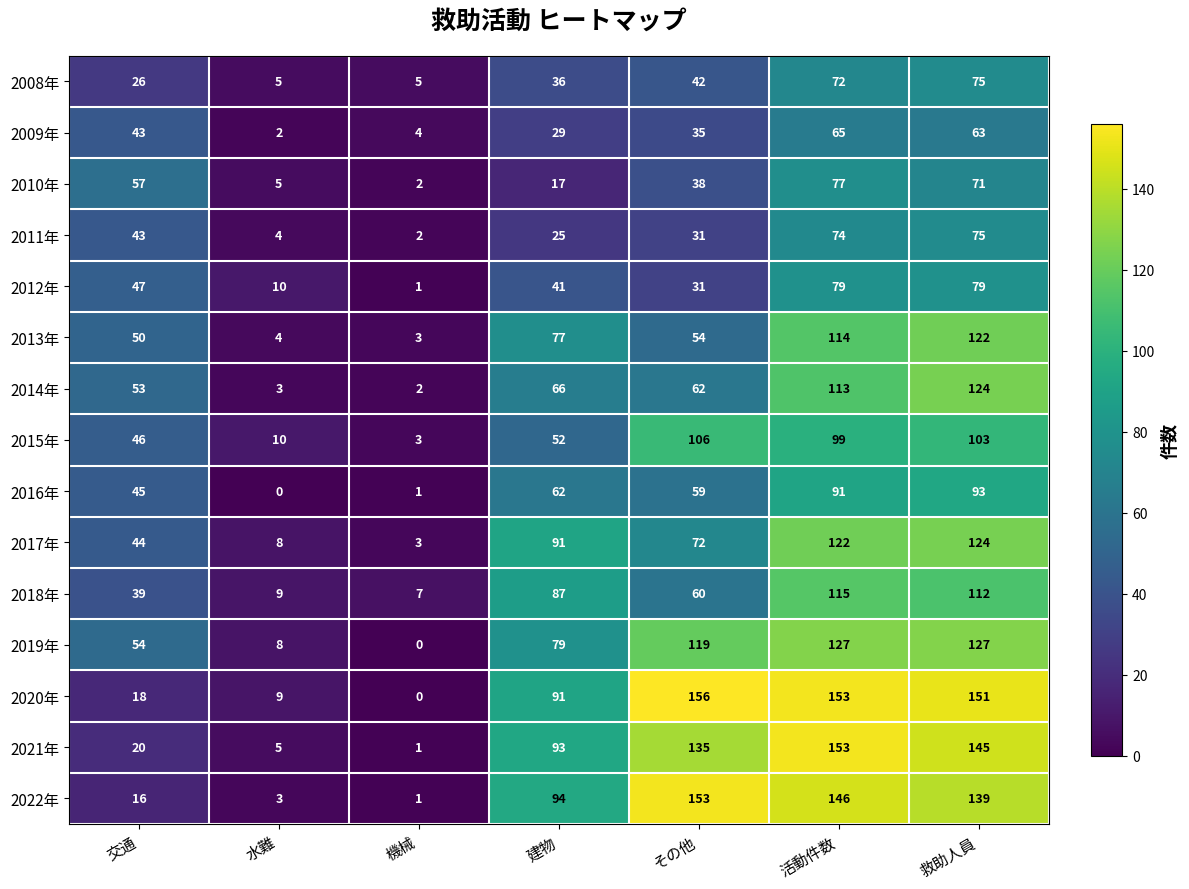

How many series are shown in this chart?

15